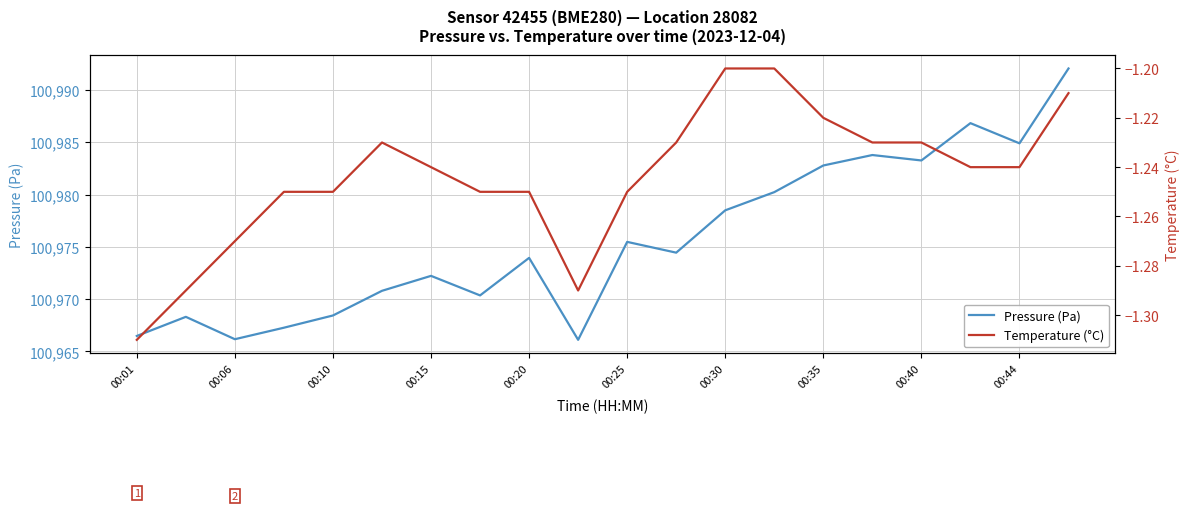

Where is Pressure (Pa) nearest to the value 100979?

00:30